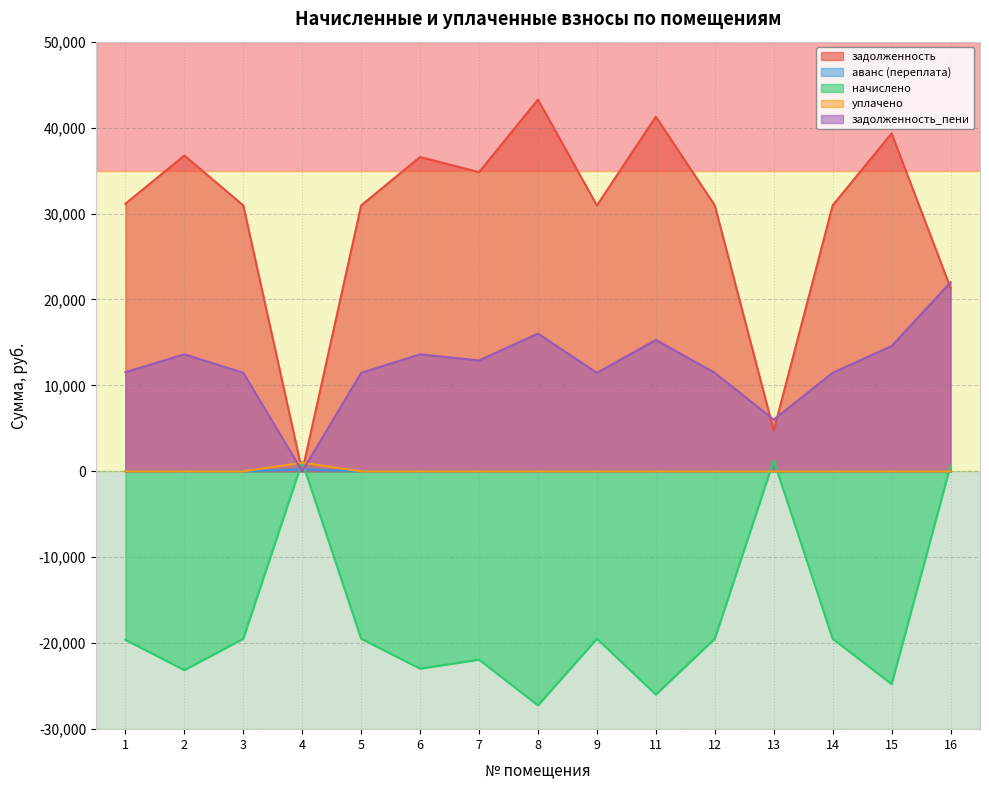

Which series changed the most between 6 and 7?

задолженность